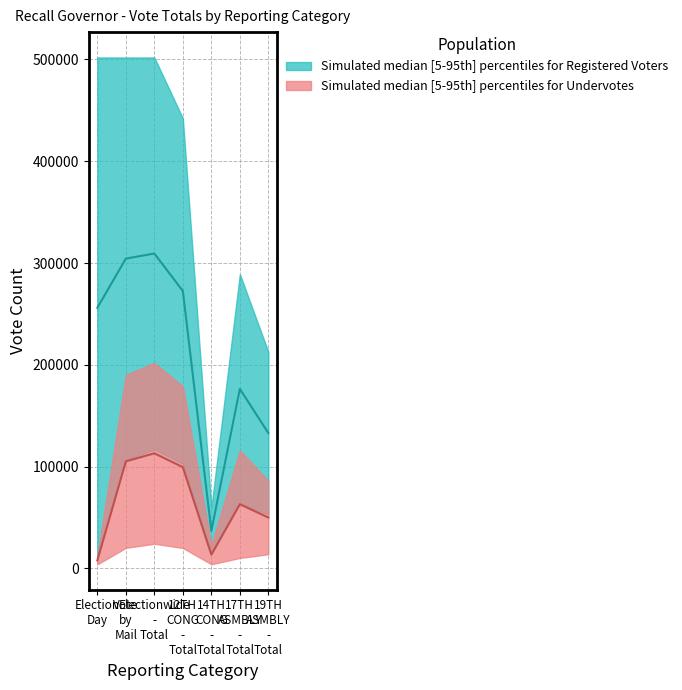

What is the total value across all series at Election Day?

263930.5